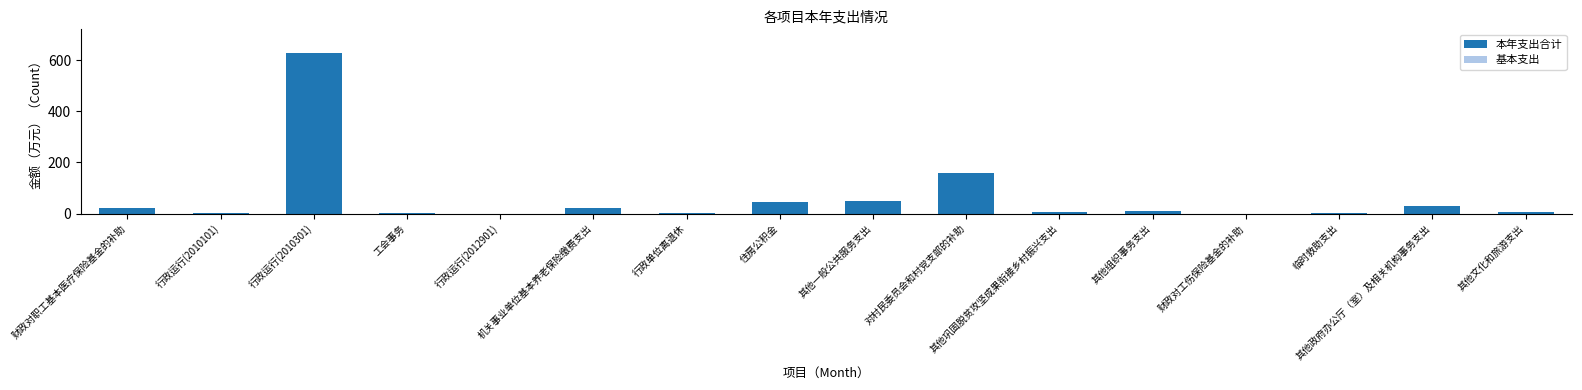

What is the maximum value shown in the chart?

625.9